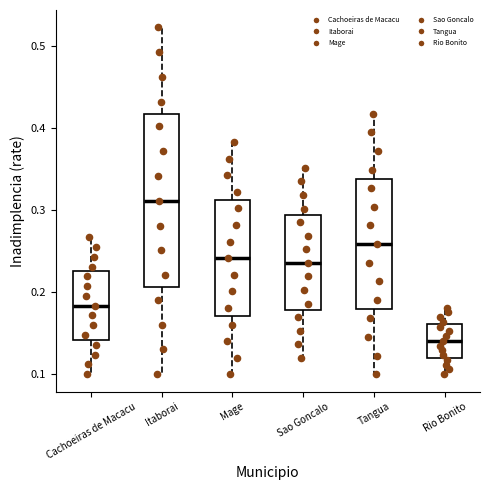

Comparing the boxes themselves (not the whiskers), which one is the tallest?

Itaborai